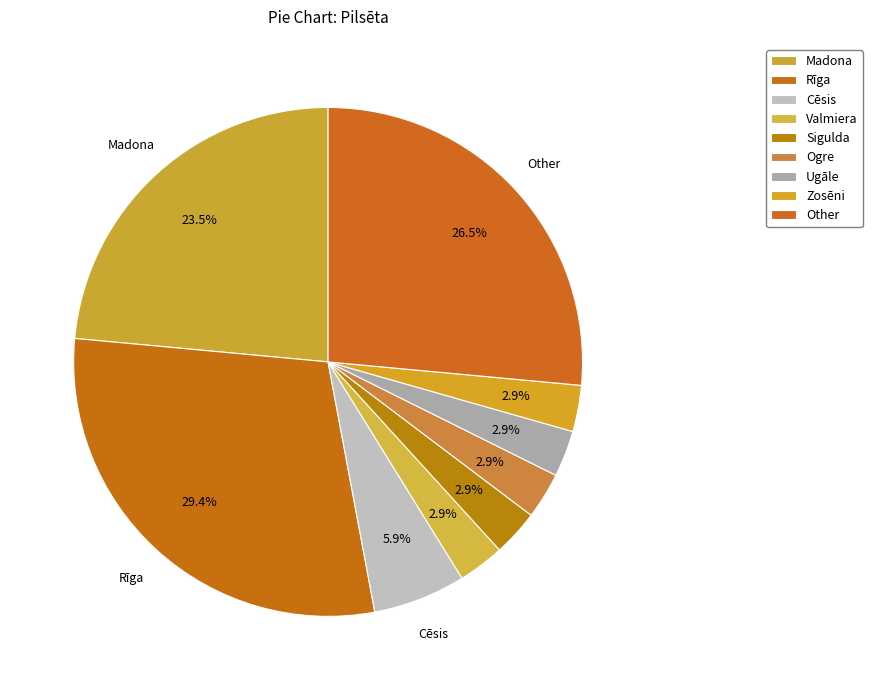

Which category has the smallest portion of the pie?

Valmiera